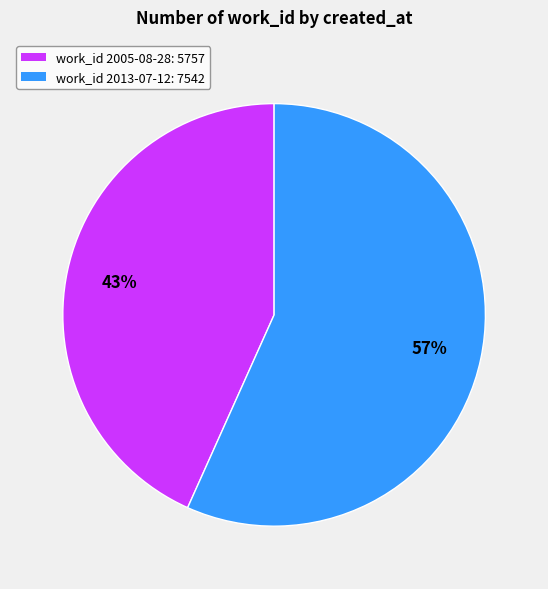

To the nearest percent, what is the average slice percentage?

50%